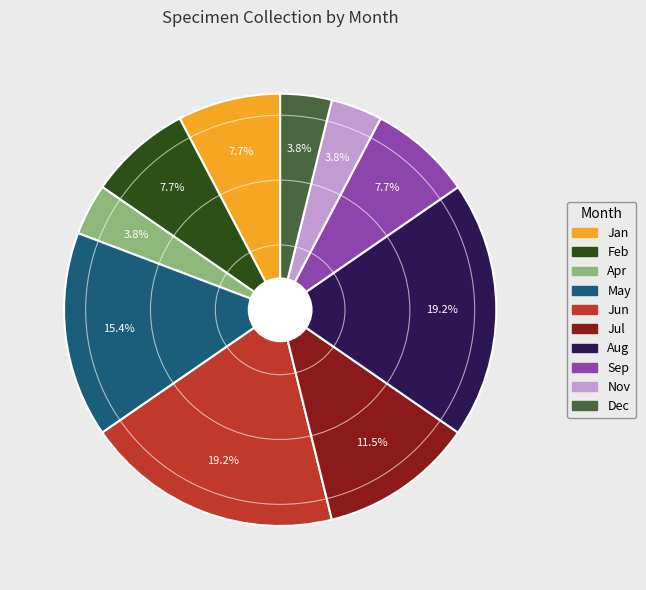

Is there any slice that represents more than half of the pie?

No